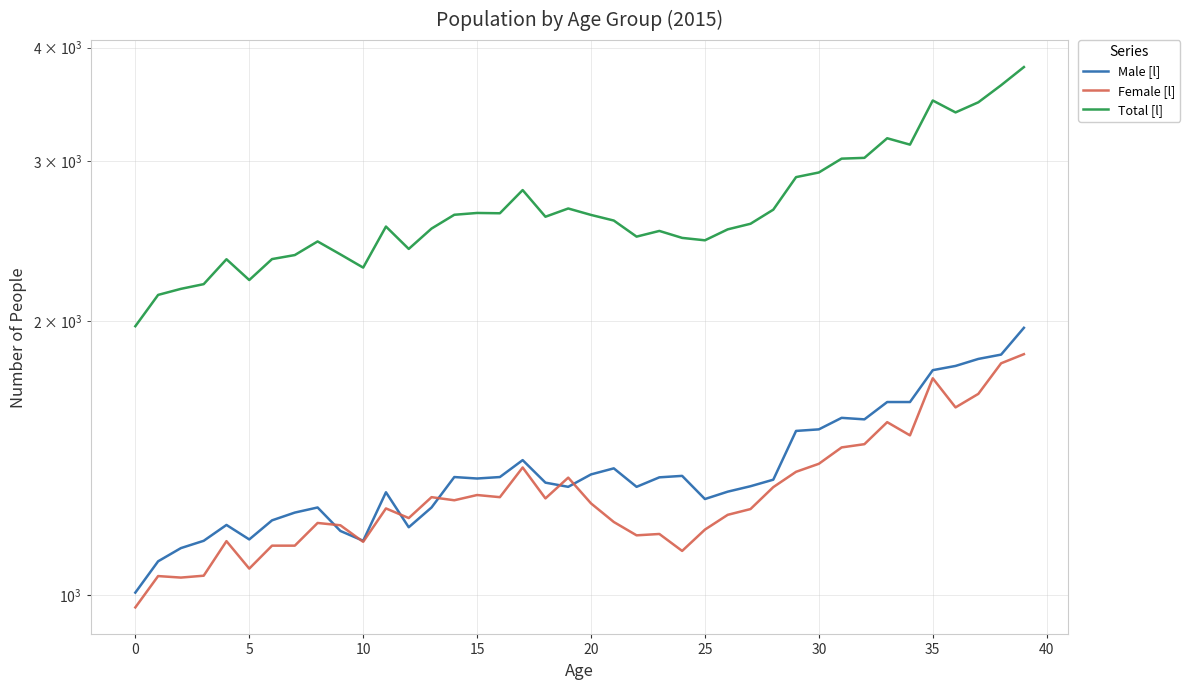

At which category is the sum across all series the highest?

39